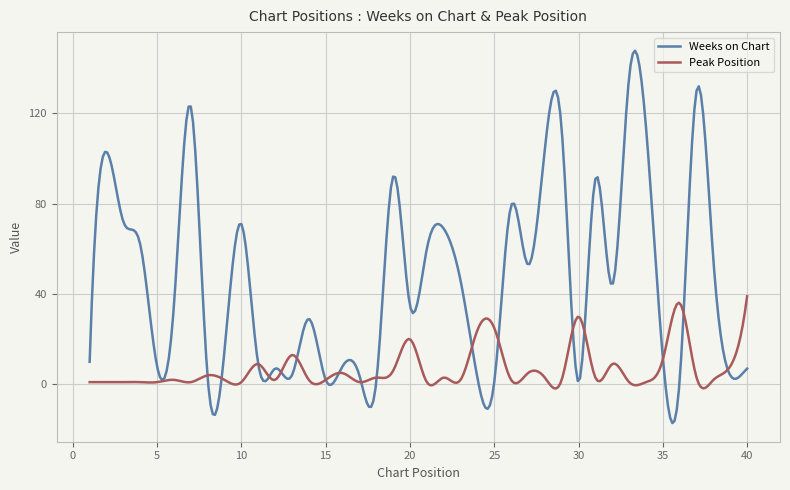

List the series in order of their peak value, highest first.

Weeks on Chart, Peak Position